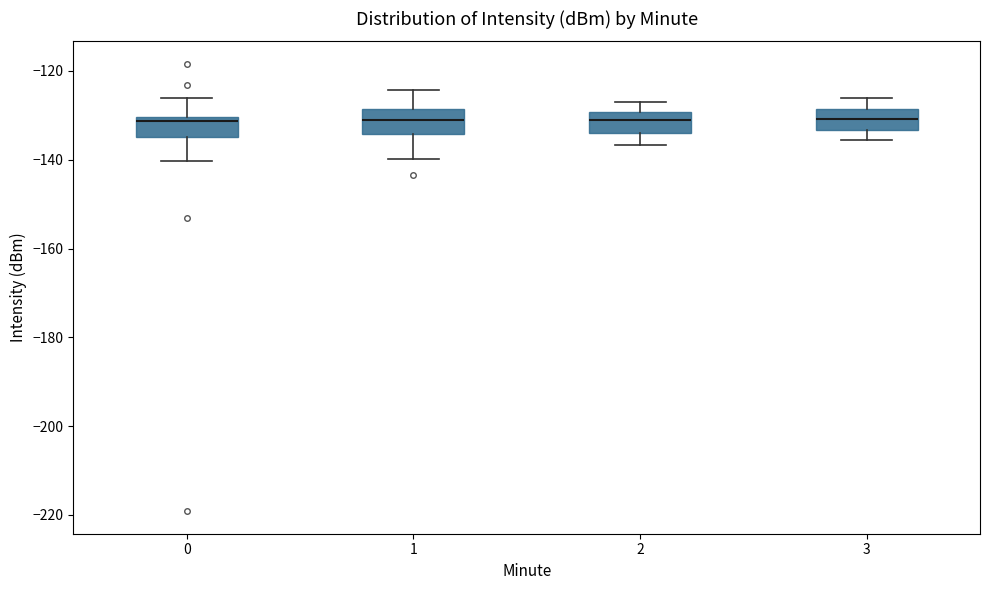

Reading left to right, transcribe this box plot: for each box, give where its median line is, the range the box spans, and where its two whiskers end, as read against the y-axis. The values are not printed on the chart, so give them approximately, as read against the axis.

0: median -132, box -134 to -130, whiskers -140 to -126
1: median -132, box -134 to -128, whiskers -140 to -124
2: median -132, box -134 to -130, whiskers -136 to -128
3: median -130, box -134 to -128, whiskers -136 to -126